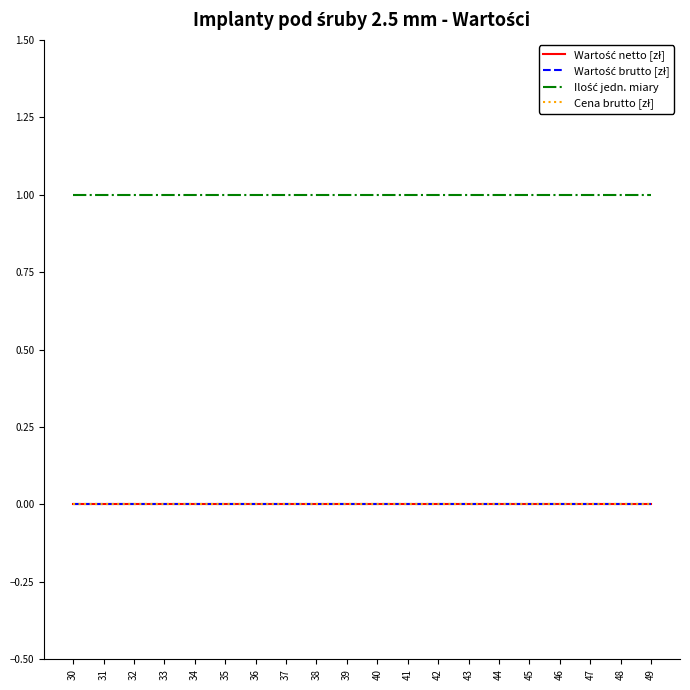

What is the greatest value displayed?

1